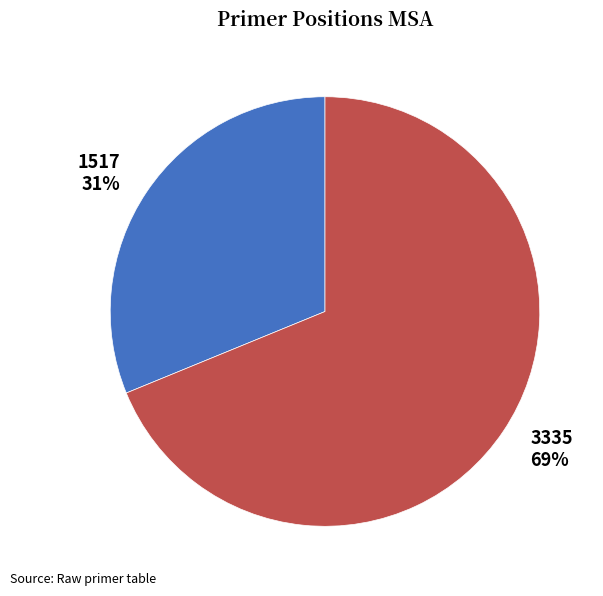

What is the smallest slice in the pie chart?

1517